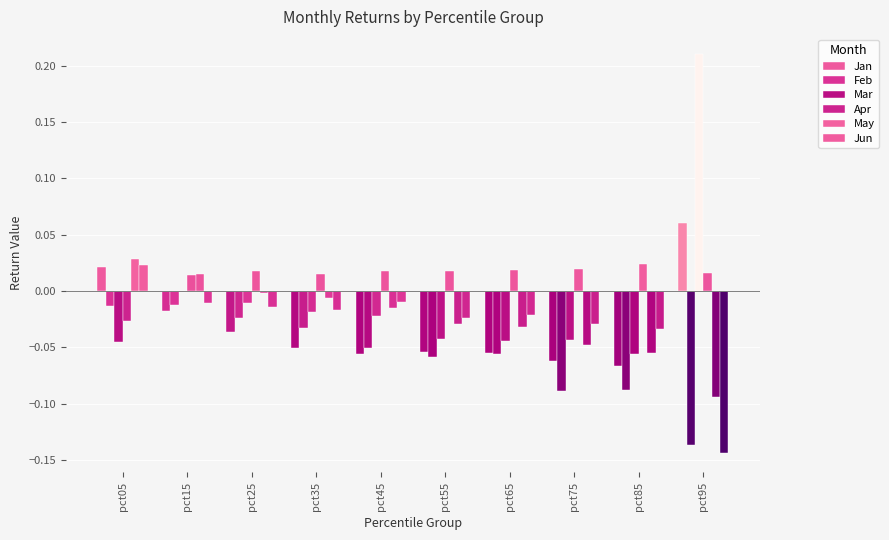

The value of May at pct25 is -0.0. True or false?

True